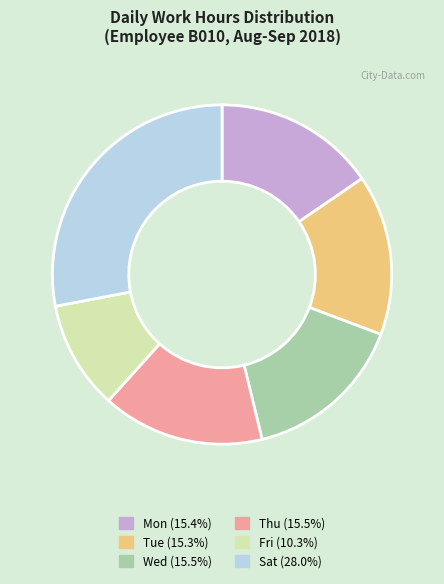

Is Wed the majority of the pie?

No